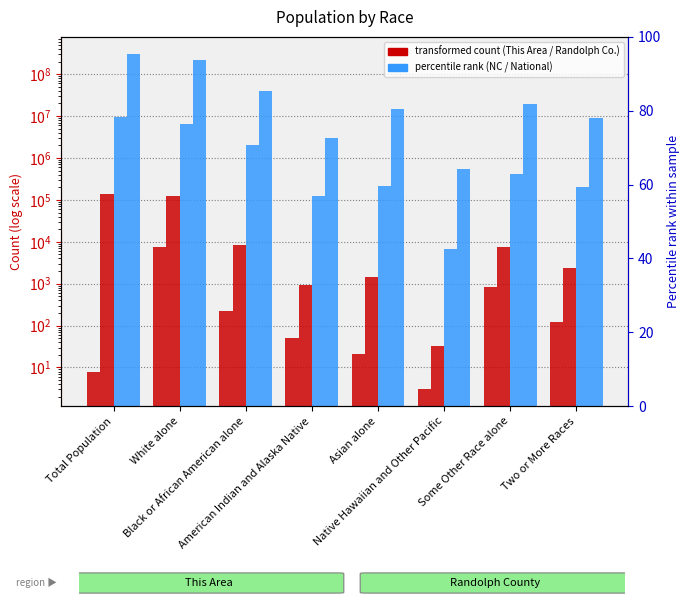

Is it true that This Area equals 48 at Two or More Races?

False